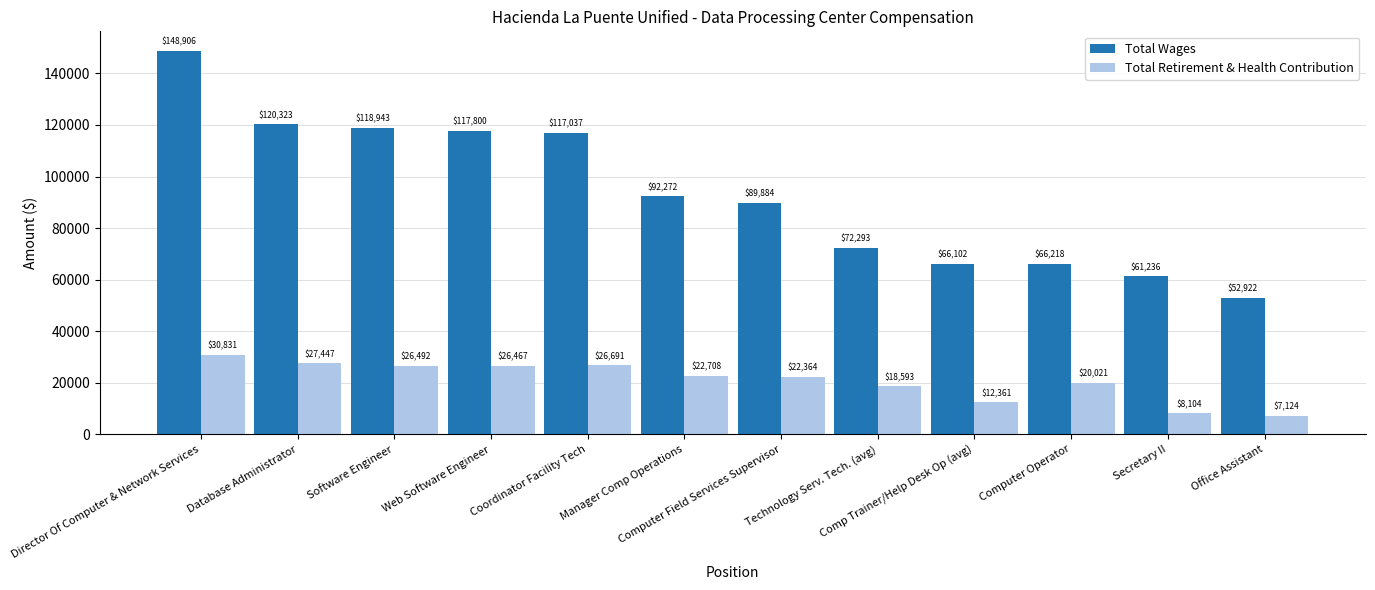

List the series in order of their overall mean, lowest first.

Total Retirement & Health Contribution, Total Wages